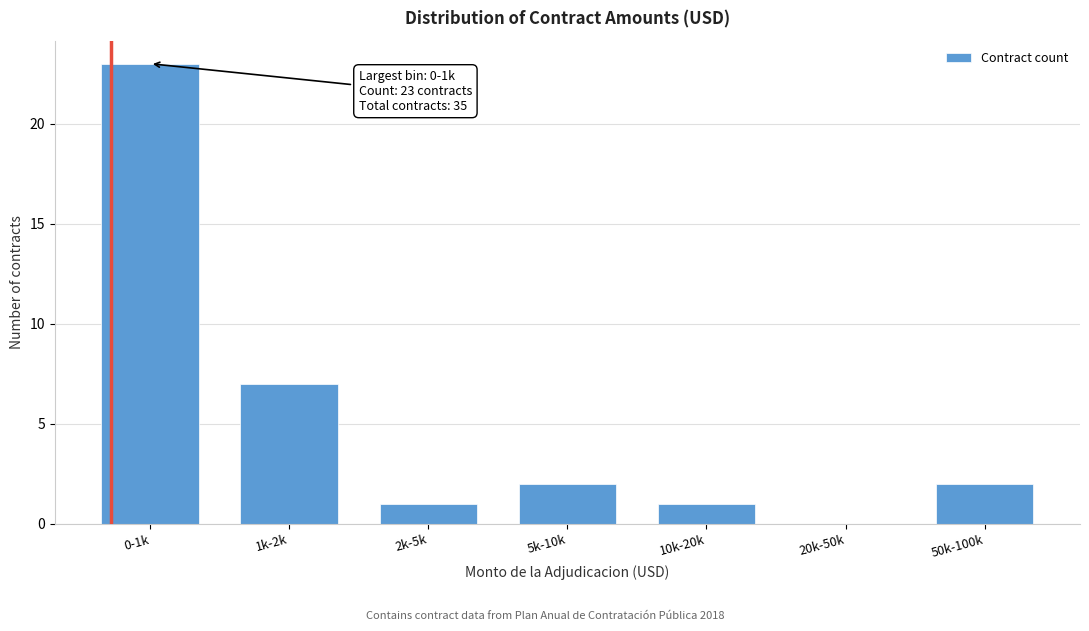

Reading left to right, what are all the values shown in this chart?

0-1k=23	1k-2k=7	2k-5k=1	5k-10k=2	10k-20k=1	20k-50k=0	50k-100k=2